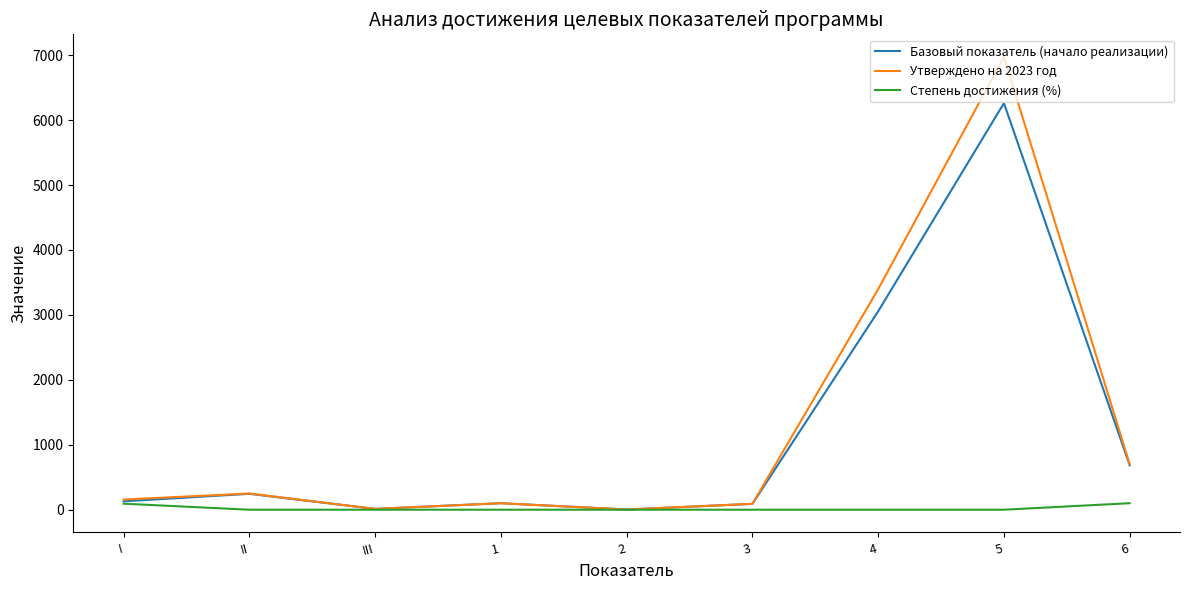

List the series in order of their peak value, lowest first.

Степень достижения (%), Базовый показатель (начало реализации), Утверждено на 2023 год